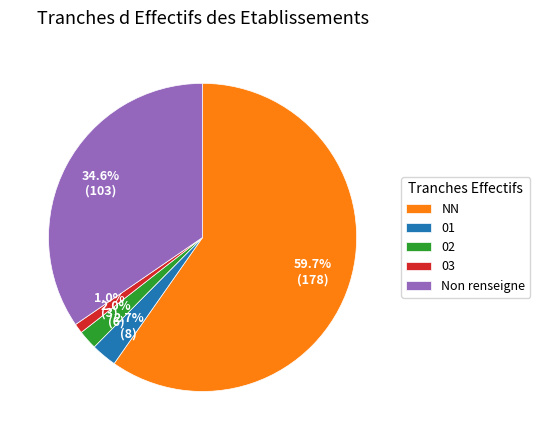

To the nearest percent, what portion does 01 represent?

3%